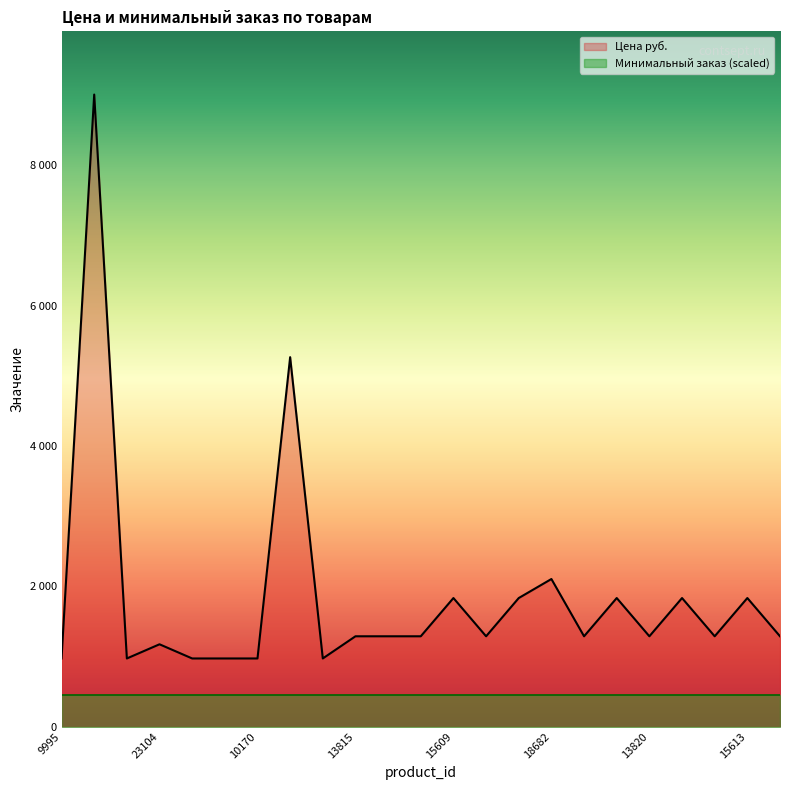

Which label corresponds to the smallest value in the chart?

9995